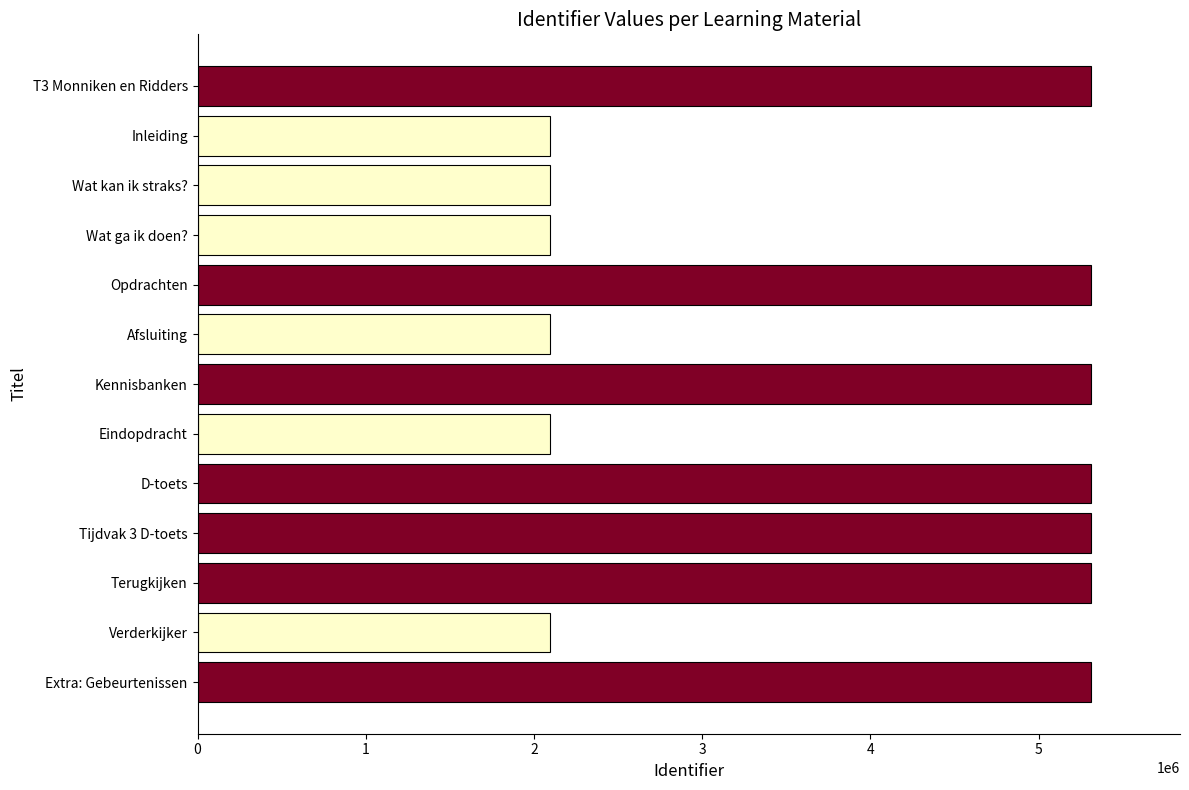

What is the ratio of the value at Terugkijken to the value at Wat kan ik straks??

2.5